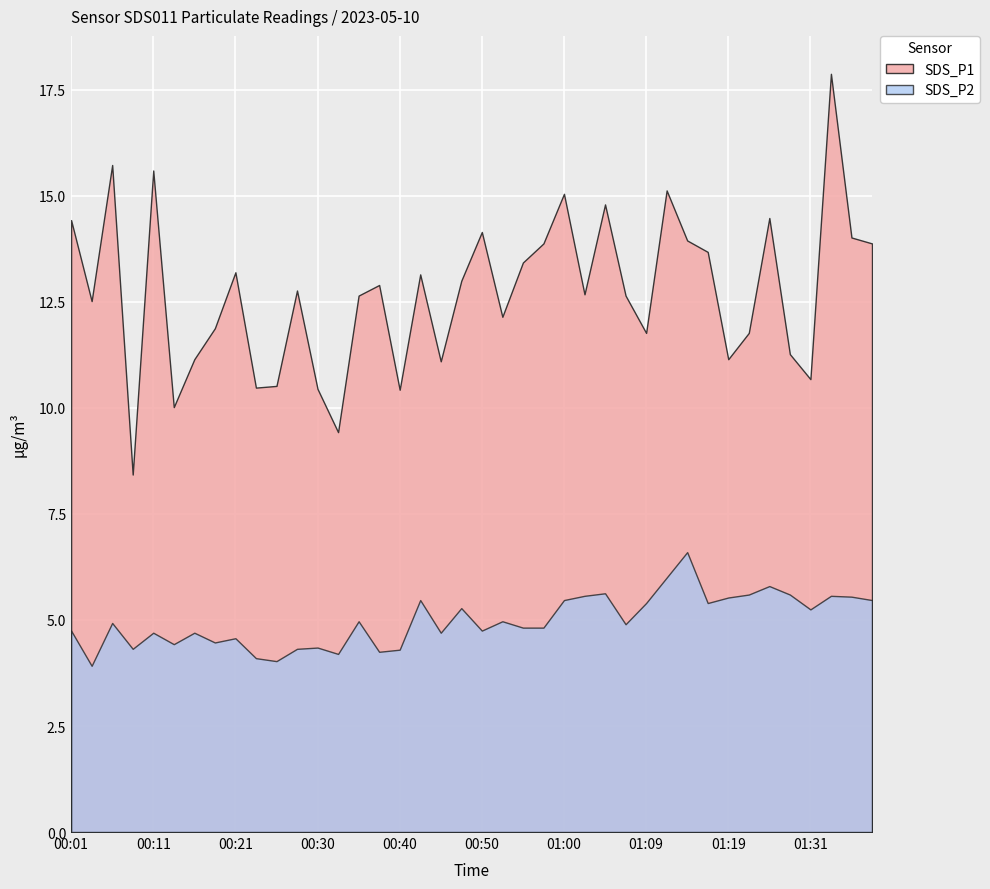

What is the difference between the second highest and second lowest values in the SDS_P1 series?

6.3